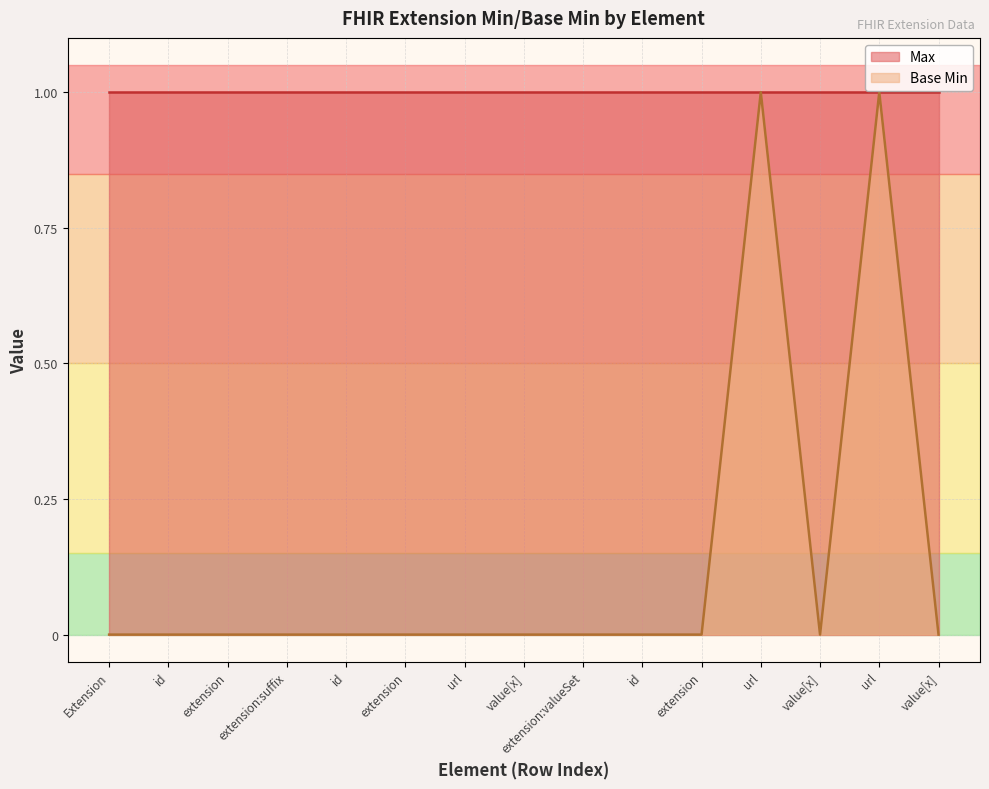

List the labels in order of value, smallest first.

Extension, id, extension, extension:suffix, id, extension, url, value[x], extension:valueSet, id, extension, value[x], value[x], url, url